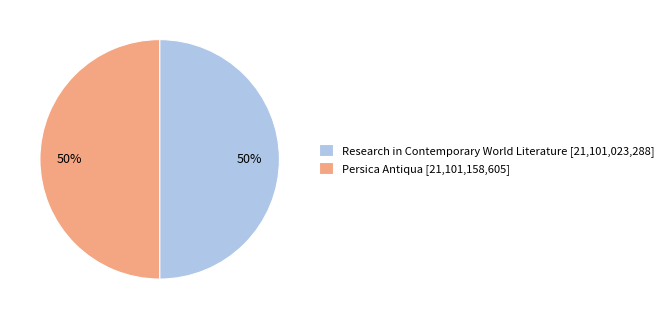

Do Research in Contemporary World Literature [21,101,023,288] and Persica Antiqua [21,101,158,605] together represent more than half of the pie?

Yes